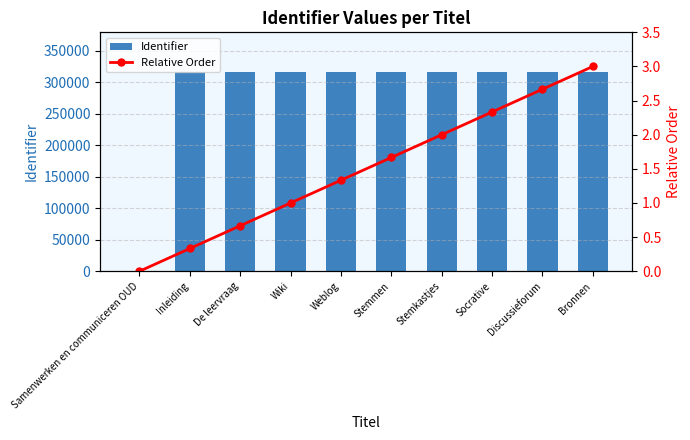

How many positive values does the Identifier series have?

9